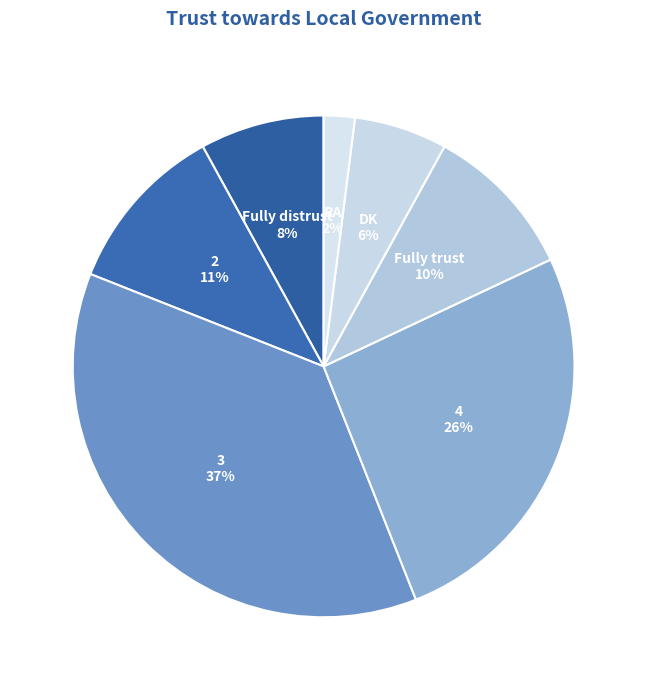

To the nearest percent, what is the average slice percentage?

14%